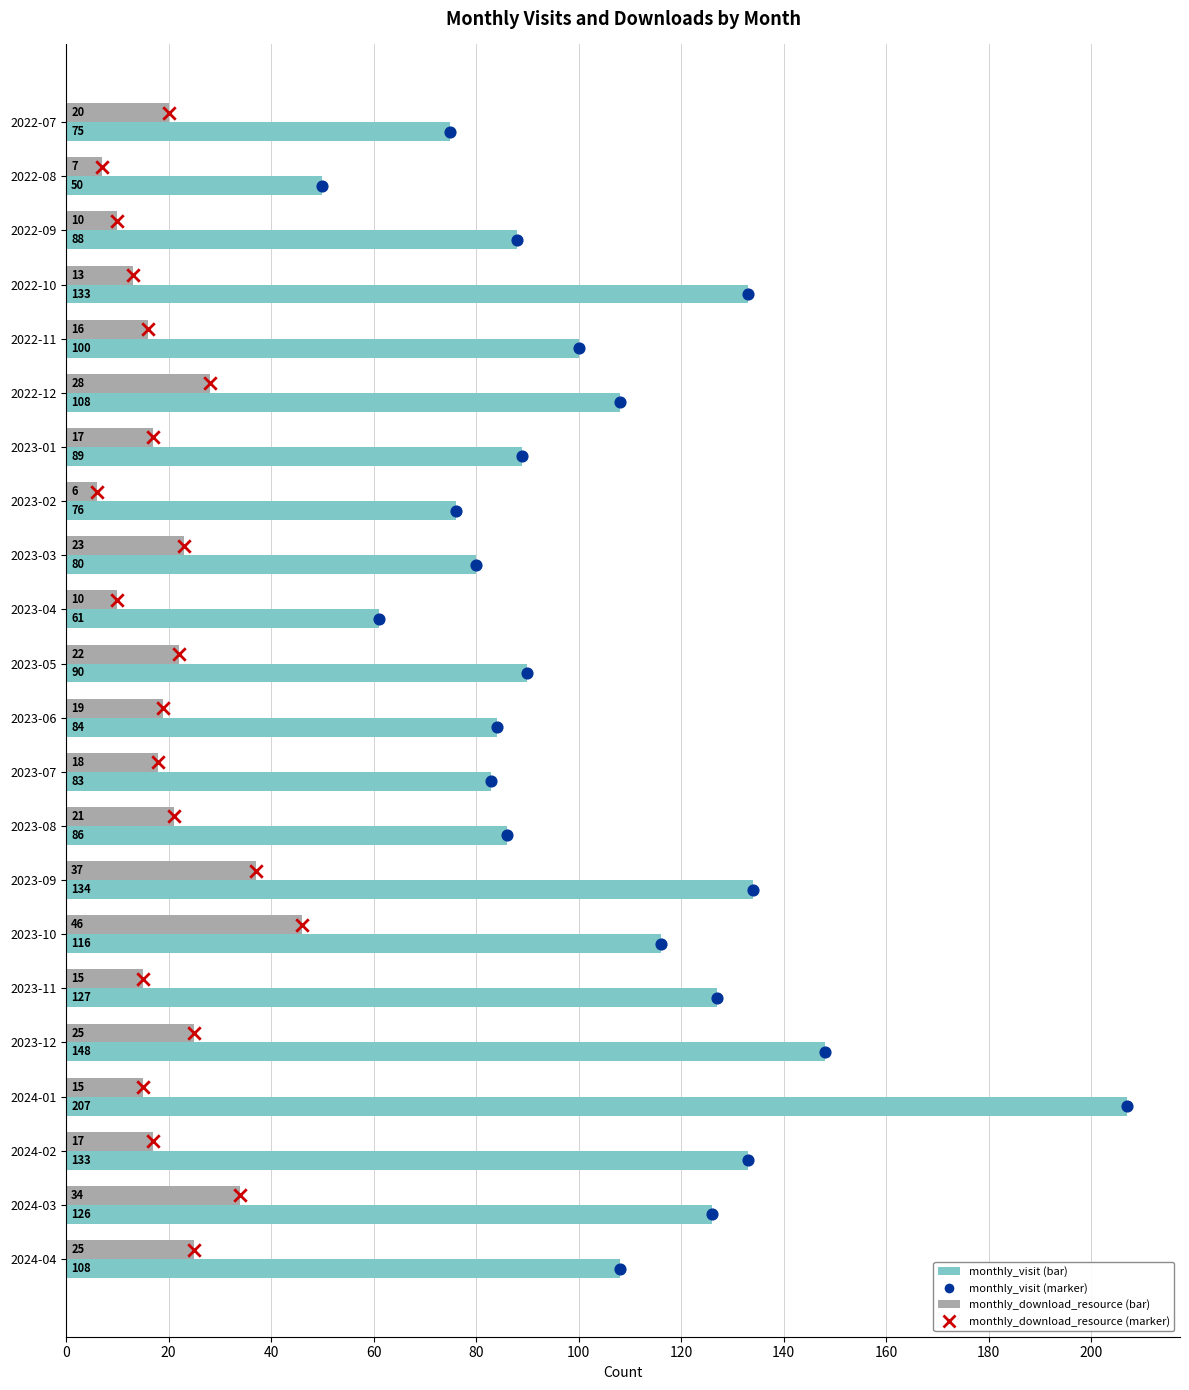

Which series contains the lowest Y value?

monthly_download_resource